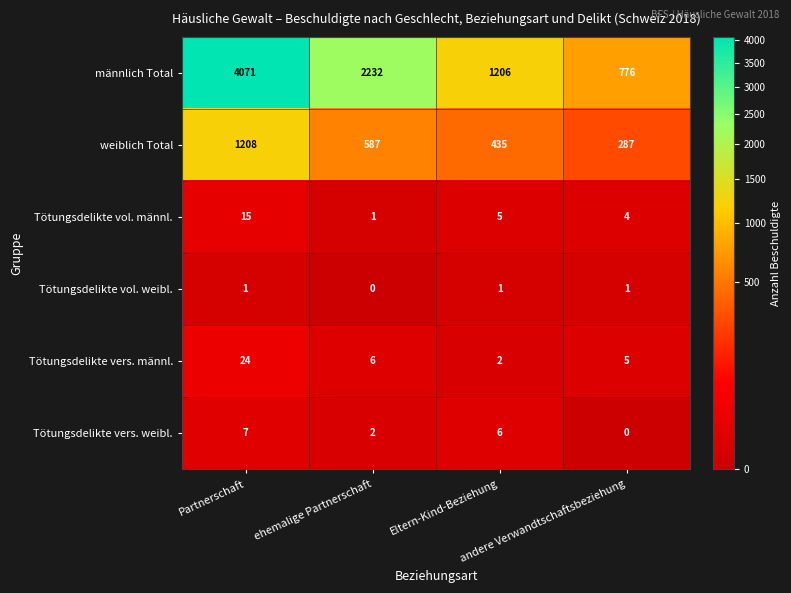

What is the difference between the second highest and second lowest values in the männlich Total series?

1026